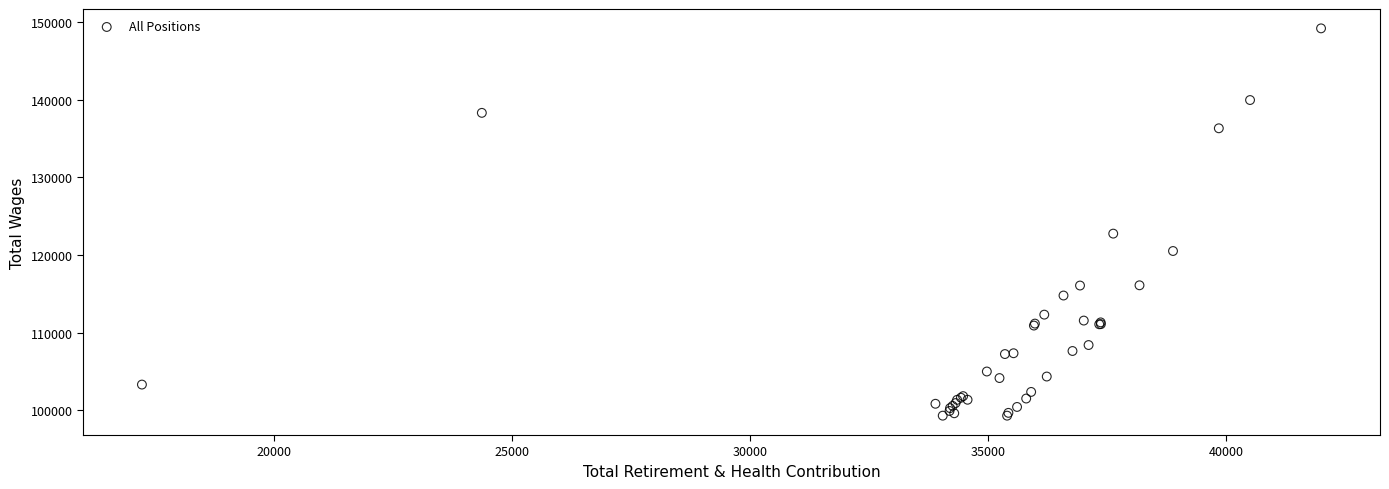

What Y value in the scatter plot is closest to 124258?

122762